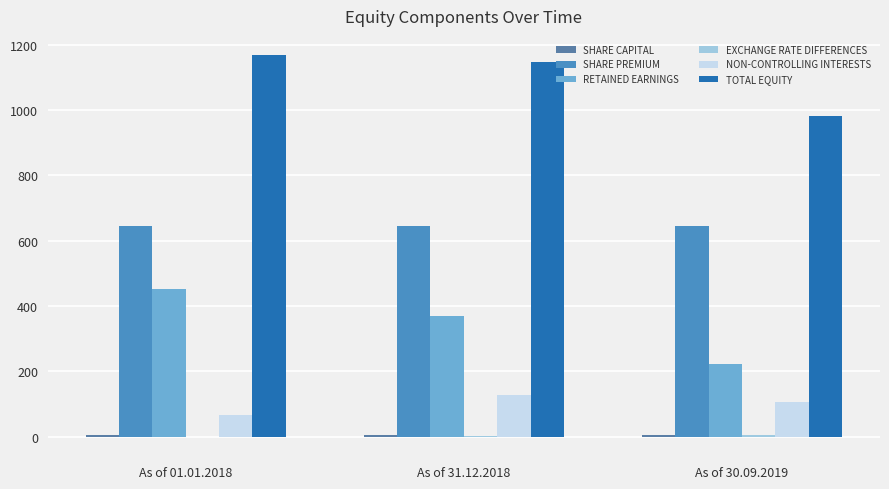

How many distinct data groups are displayed?

6